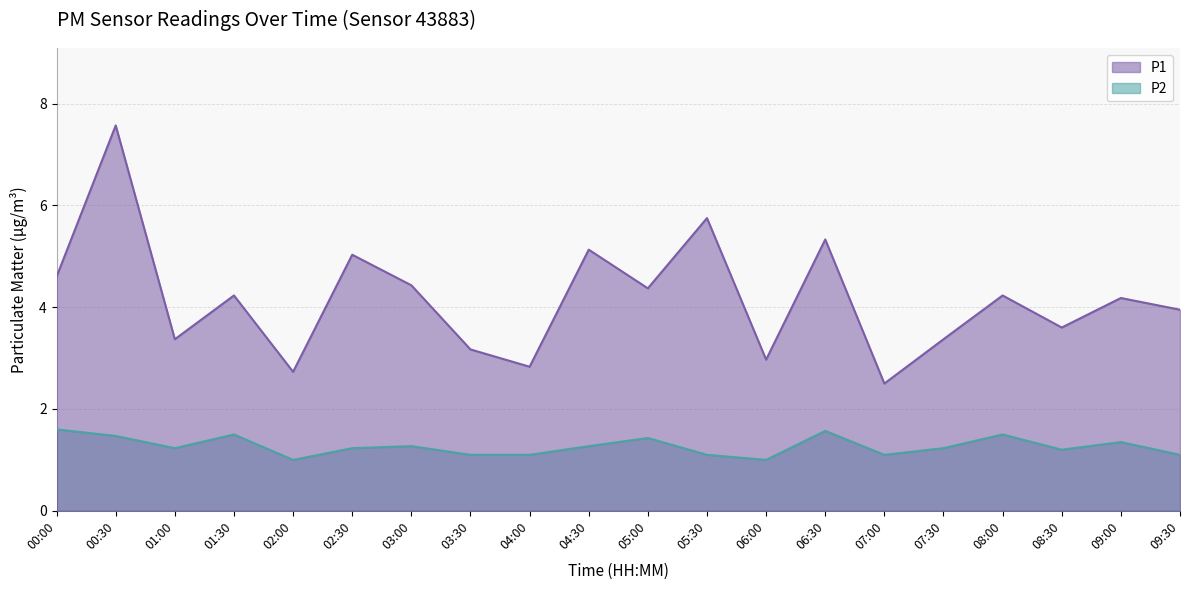

Where is the first local minimum for P2?

01:00